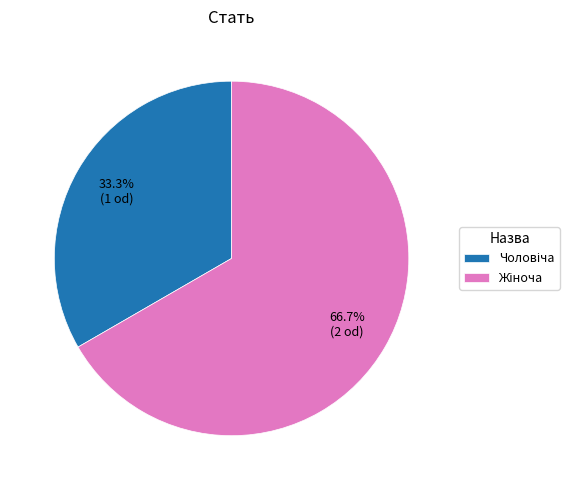

How many slices are in this pie chart?

2